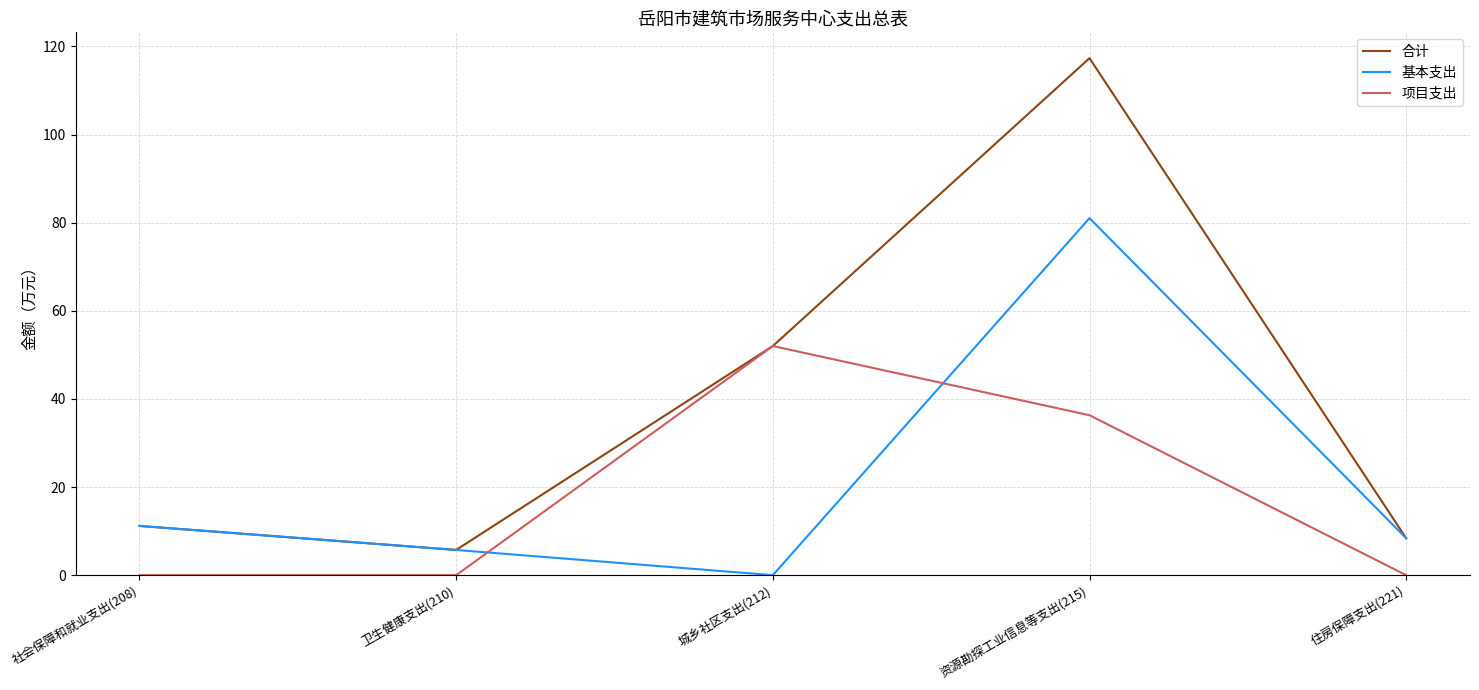

Reading left to right, what are all the values shown in this chart?

合计: 社会保障和就业支出(208)=11.2	卫生健康支出(210)=5.7	城乡社区支出(212)=52.0	资源勘探工业信息等支出(215)=117.3	住房保障支出(221)=8.4
基本支出: 社会保障和就业支出(208)=11.2	卫生健康支出(210)=5.7	城乡社区支出(212)=0.0	资源勘探工业信息等支出(215)=81.0	住房保障支出(221)=8.4
项目支出: 社会保障和就业支出(208)=0.0	卫生健康支出(210)=0.0	城乡社区支出(212)=52.0	资源勘探工业信息等支出(215)=36.3	住房保障支出(221)=0.0